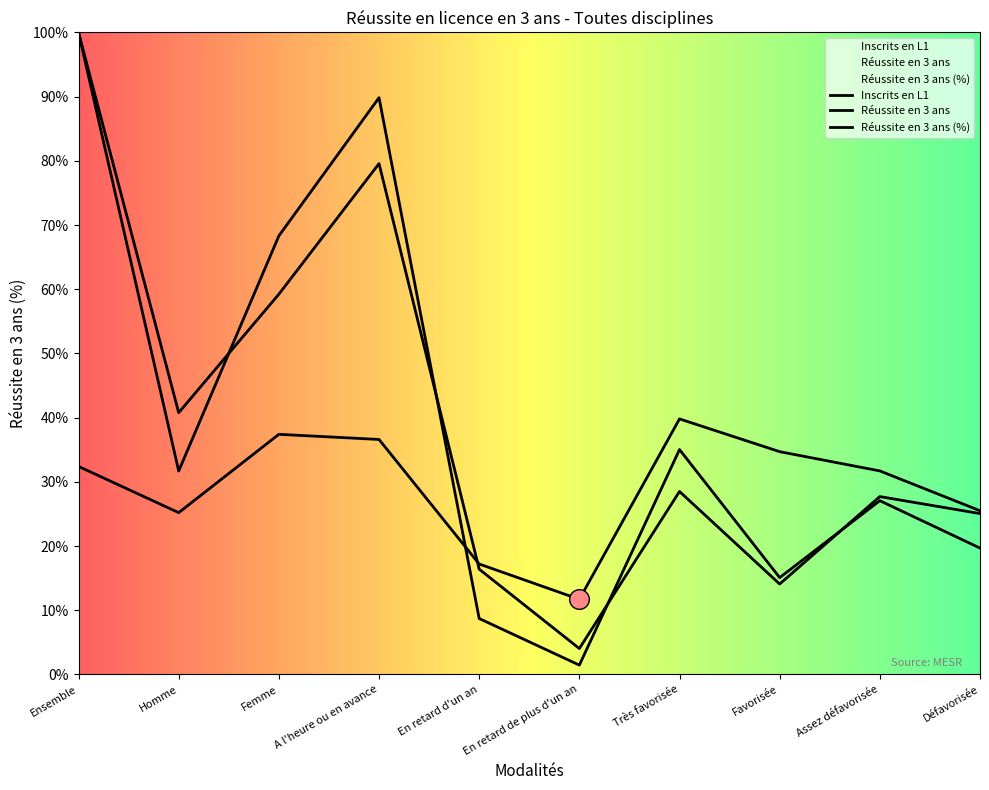

At which category is the sum across all series the highest?

Ensemble